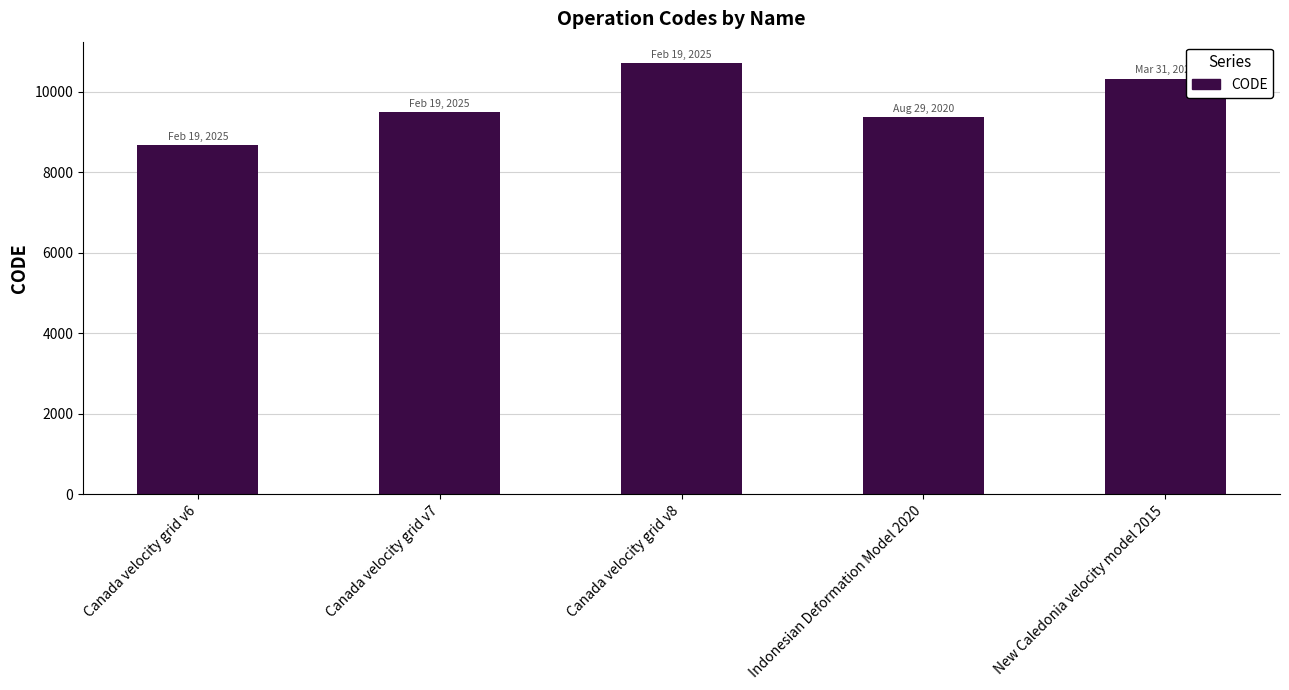

What is the difference between the maximum and minimum values?

2031